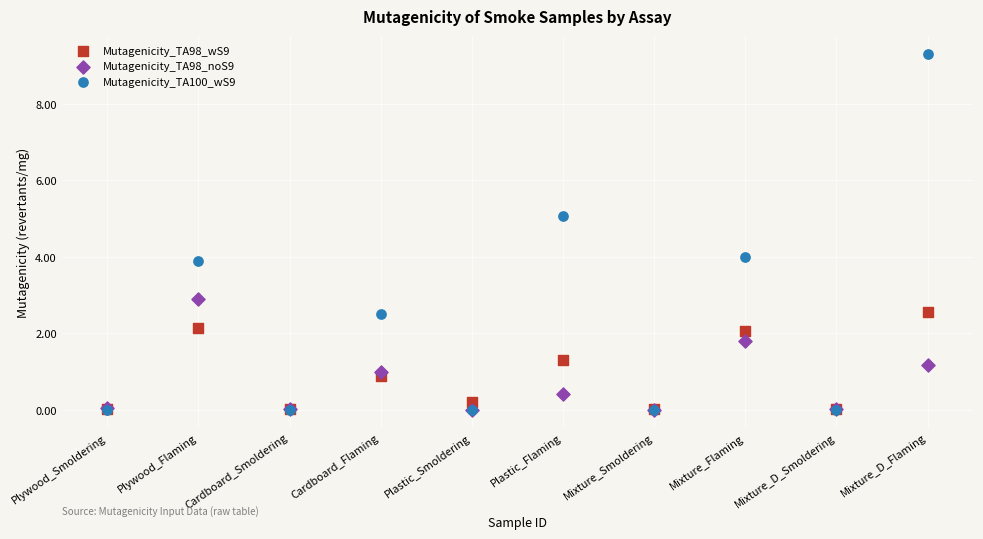

What are all the series names shown in the legend?

Mutagenicity_TA98_wS9, Mutagenicity_TA98_noS9, Mutagenicity_TA100_wS9